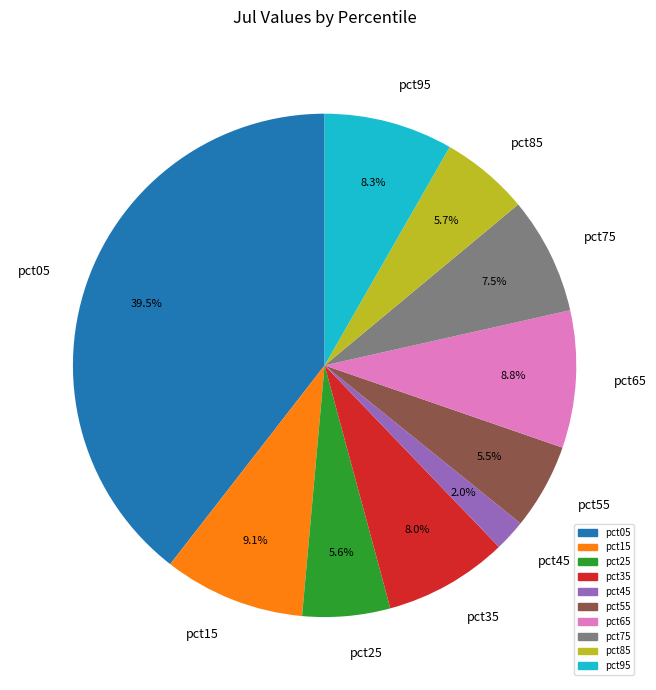

Does pct05 represent more than half of the total?

No